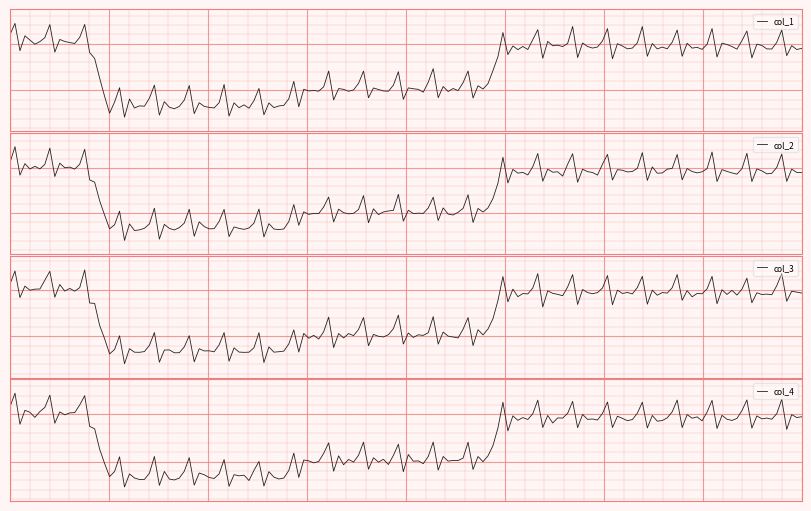

True or false: col_2 and col_3 cross at least once.

False